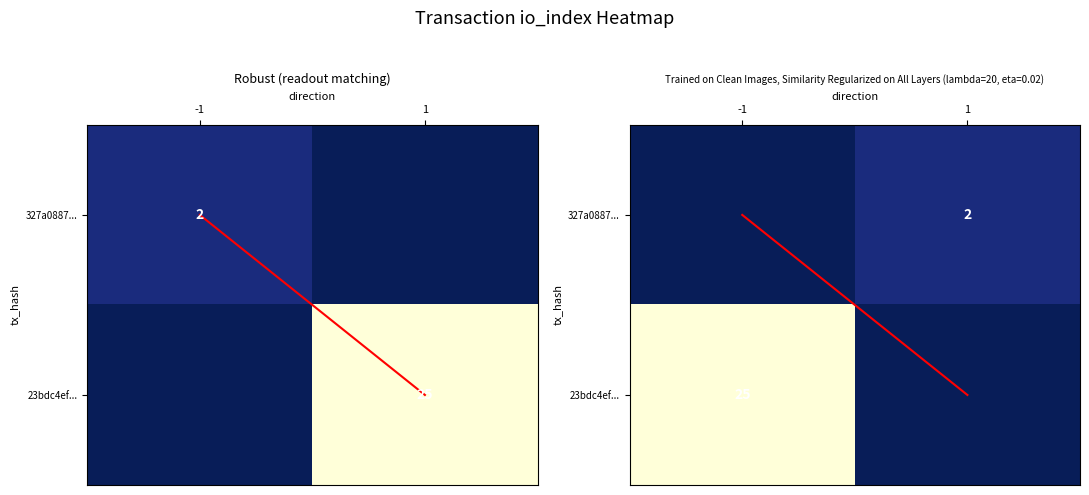

Count the 327a0887... values in the range 0 to 2.

2